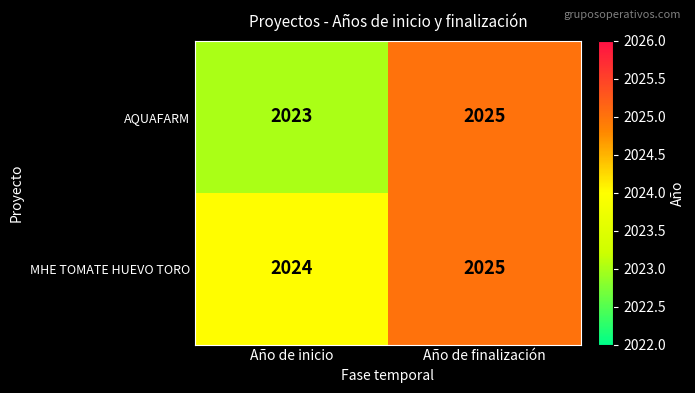

Reading right to left, list all the values displayed in this chart.

AQUAFARM: Año de finalización=2025	Año de inicio=2023
MHE TOMATE HUEVO TORO: Año de finalización=2025	Año de inicio=2024